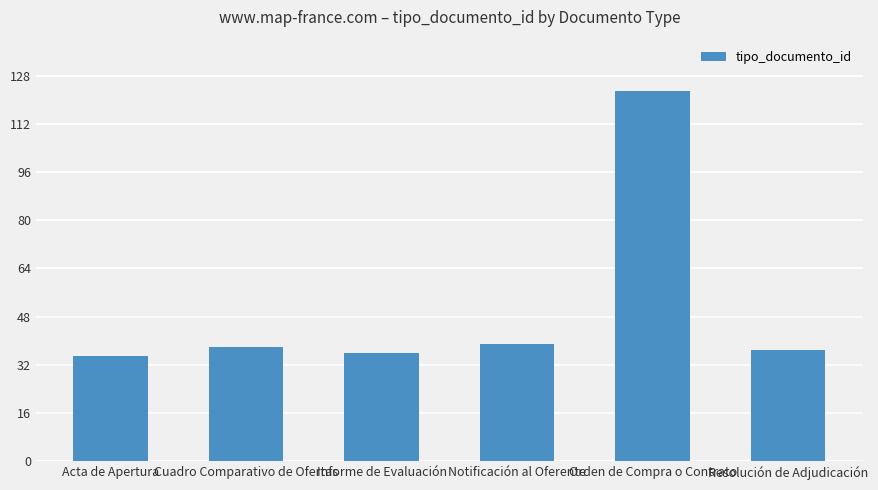

What is the difference between the maximum and second lowest values?

87